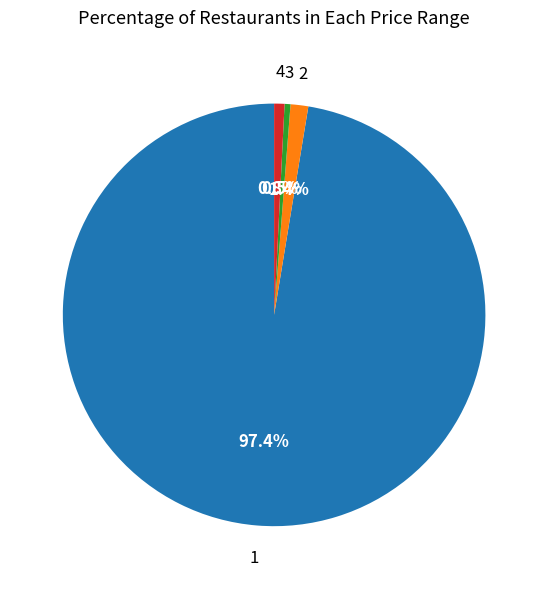

Is there any slice that represents more than half of the pie?

Yes